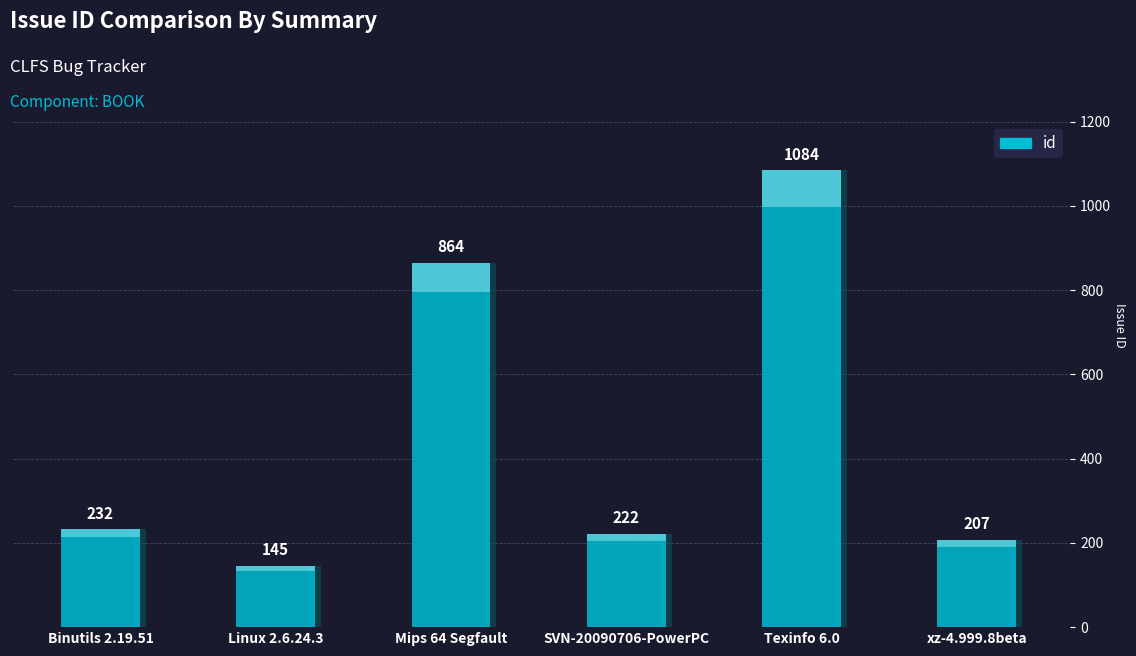

The value at SVN-20090706-PowerPC is 104. True or false?

False